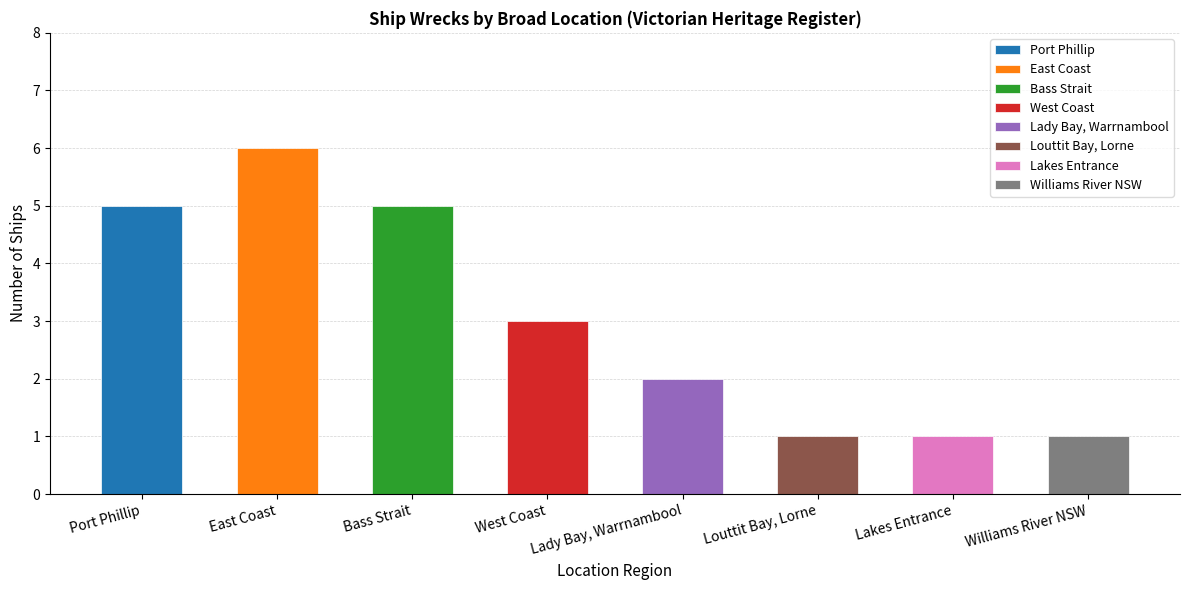

What is the approximate value at Louttit Bay, Lorne?

1